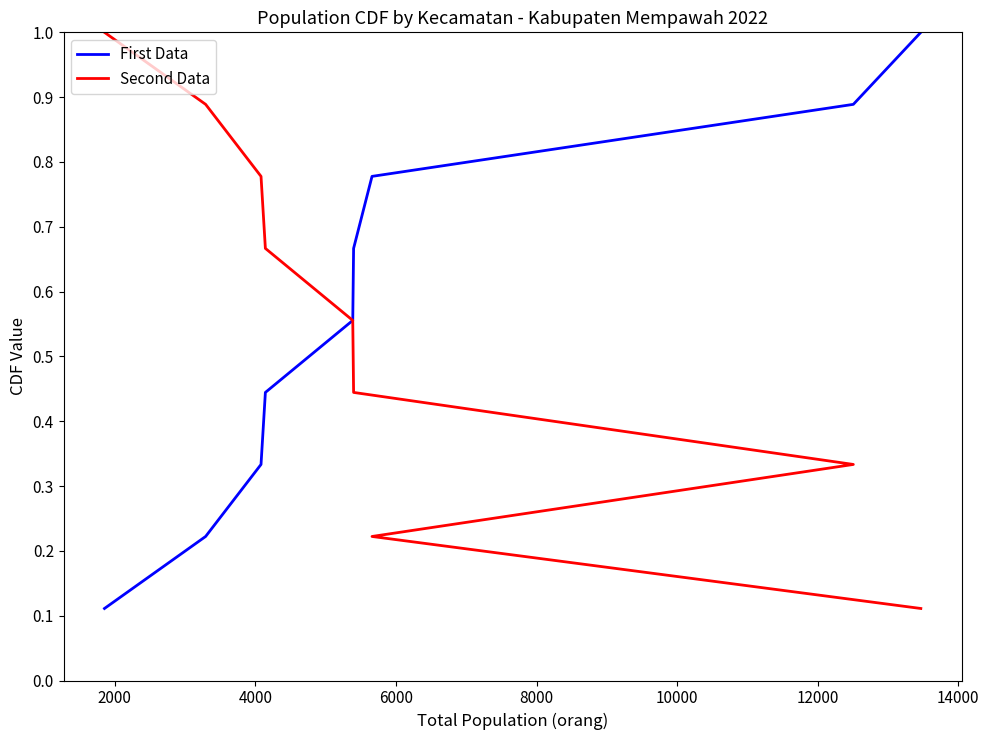

Between 8000 and 14000, which series saw the biggest shift?

First Data